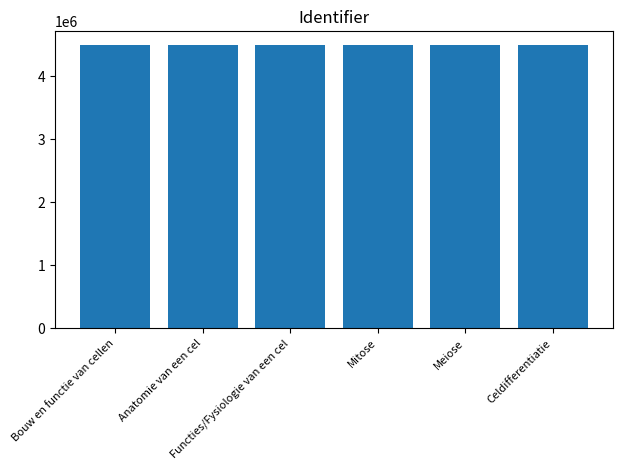

What is the approximate value at Mitose, to the nearest 50?

4488800